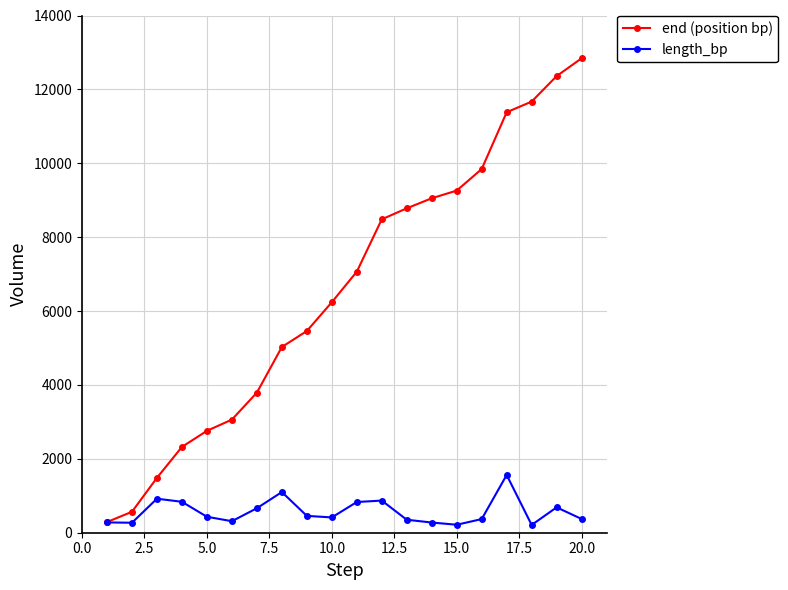

List the series in order of their overall mean, lowest first.

length_bp, end (position bp)